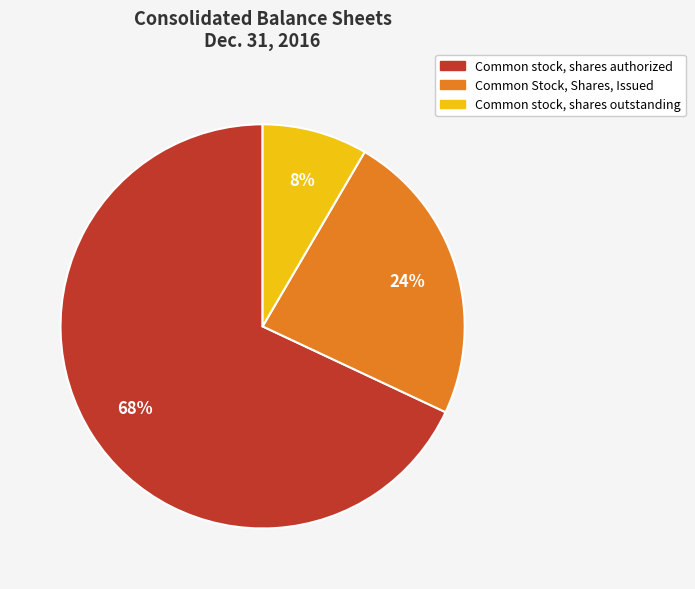

Which category has the smallest portion of the pie?

Common stock, shares outstanding